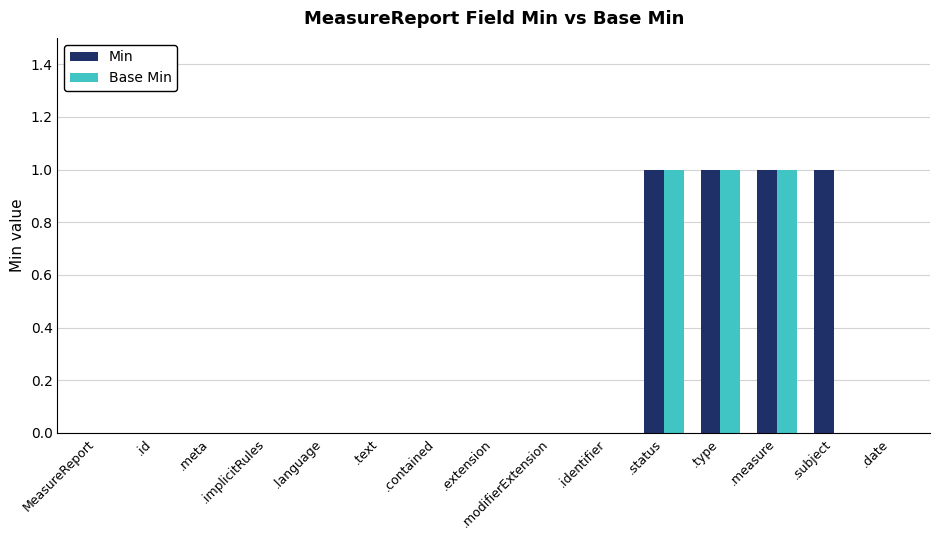

How many groups of bars are there?

15